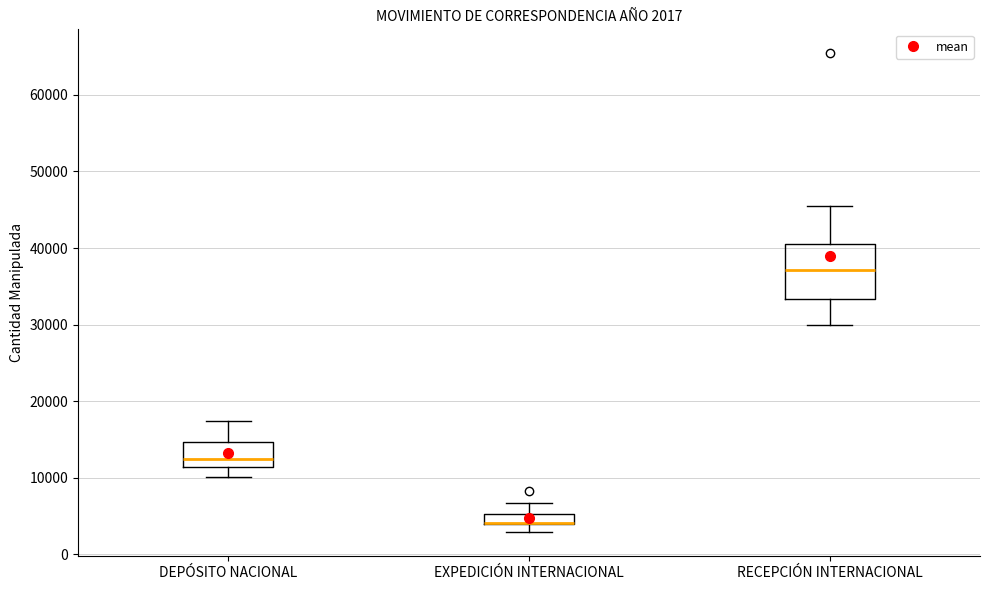

Comparing the boxes themselves (not the whiskers), which one is the tallest?

RECEPCIÓN INTERNACIONAL